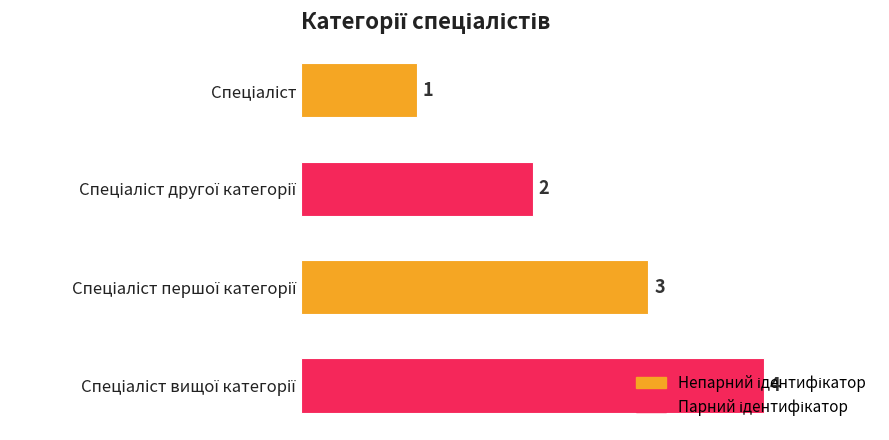

What is the maximum value shown in the chart?

4